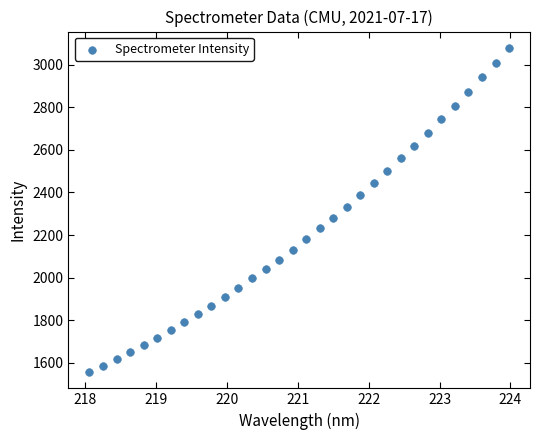

What is the range of Y values (max minus min)?

1525.7